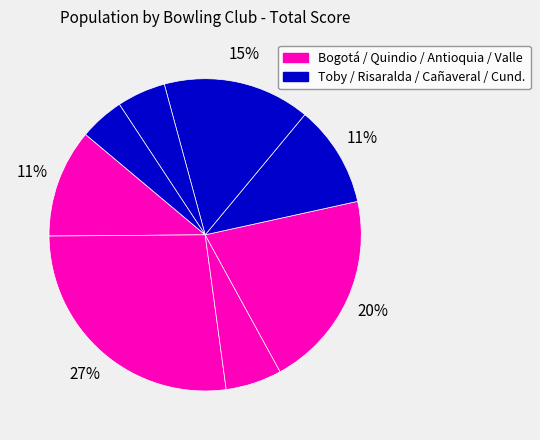

How many segments does this pie chart have?

8